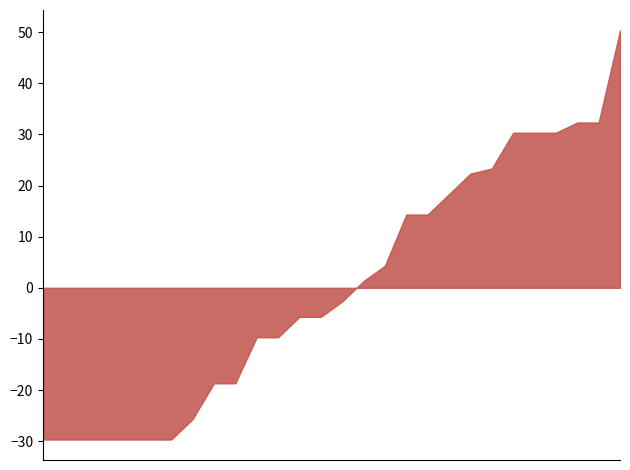

How many lines are shown in the chart?

1